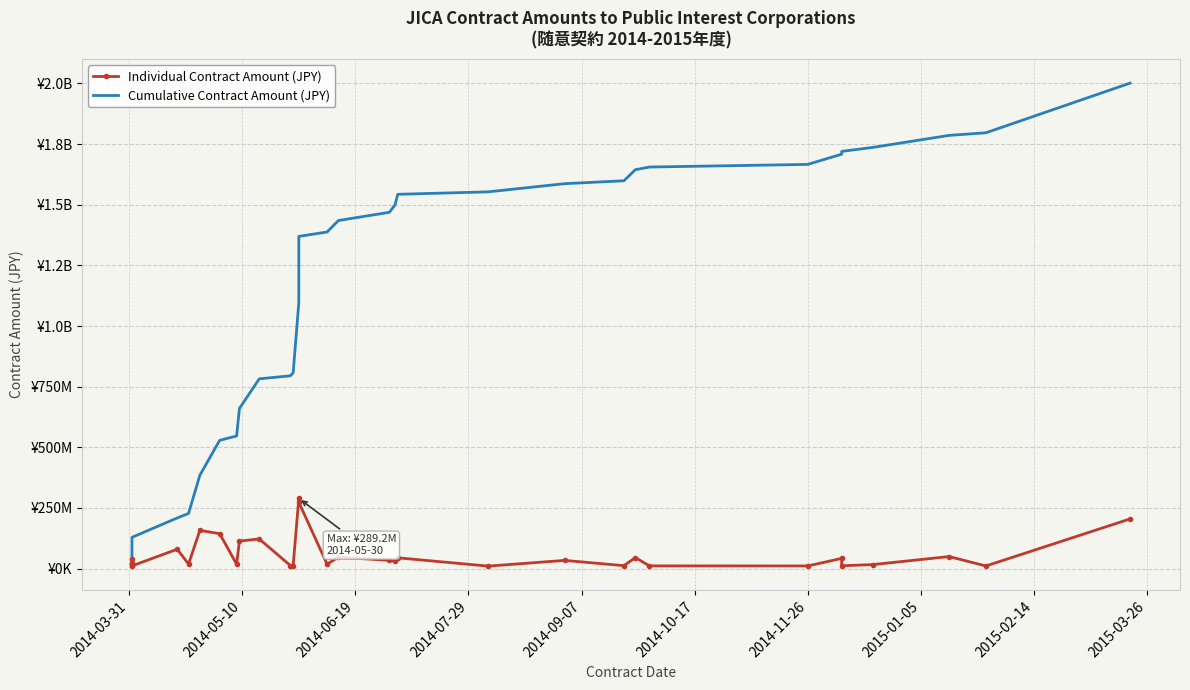

How many data points in Individual Contract Amount (JPY) are above 29842560?

16